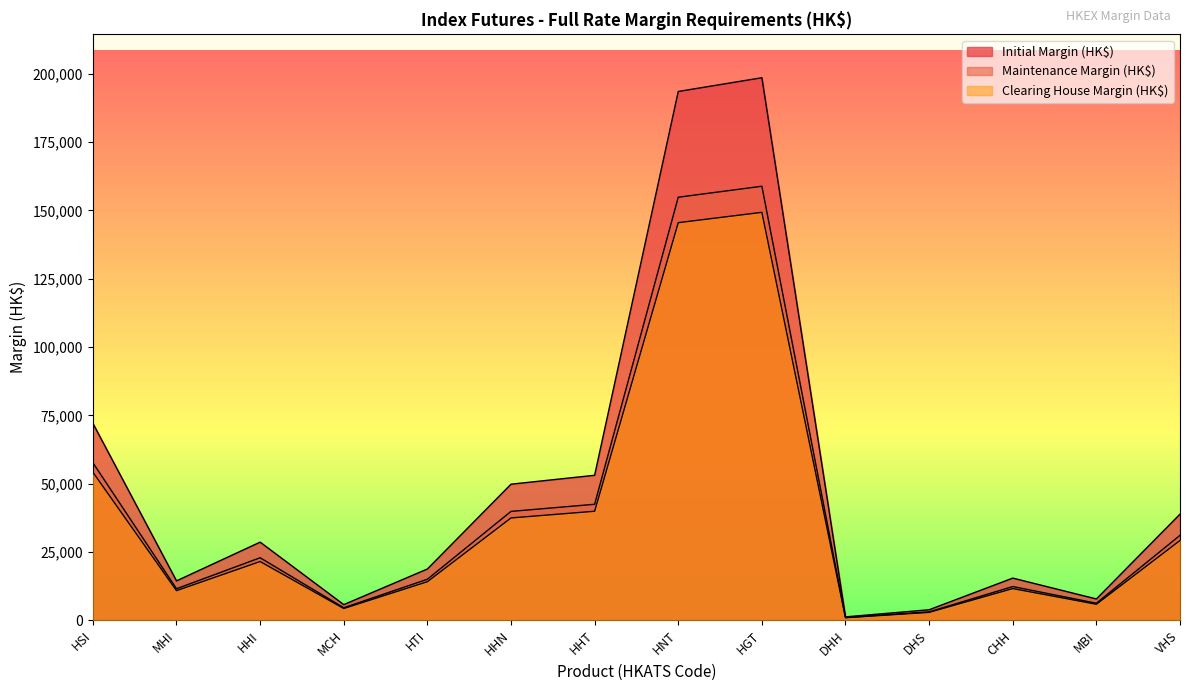

How many data points does each series have?

14